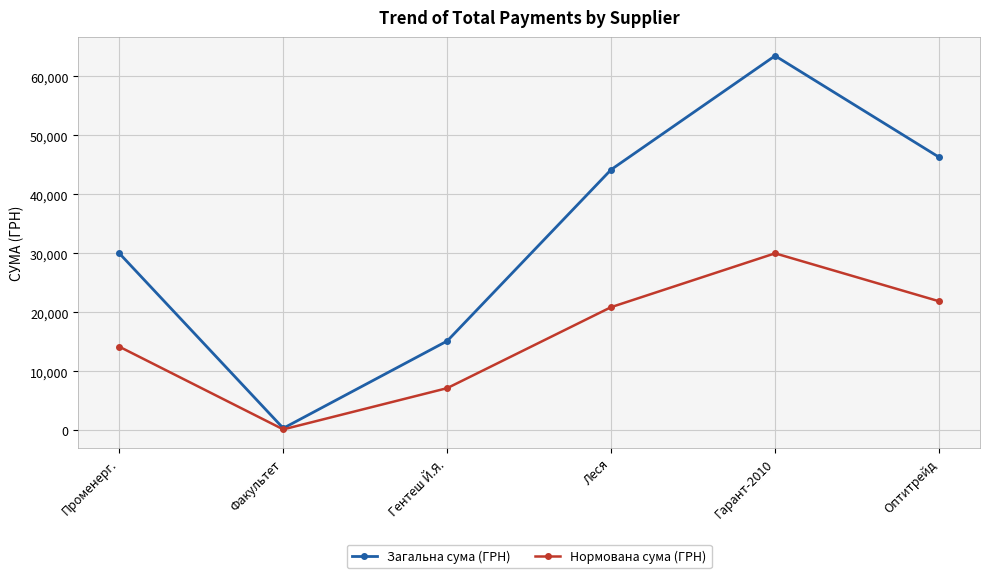

What is the average value of the Загальна сума (ГРН) series?

33261.1